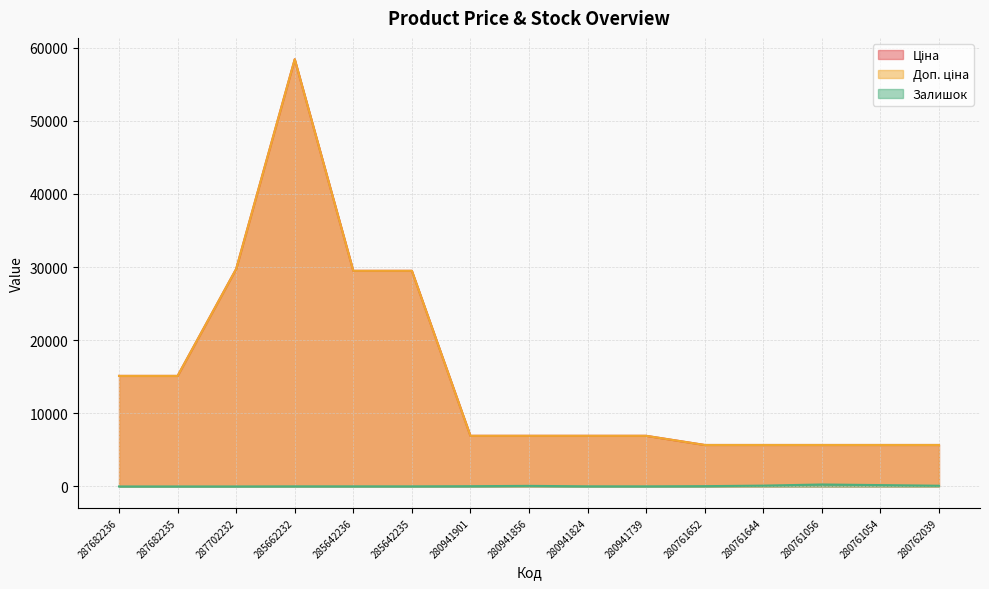

How many series are shown in this chart?

3